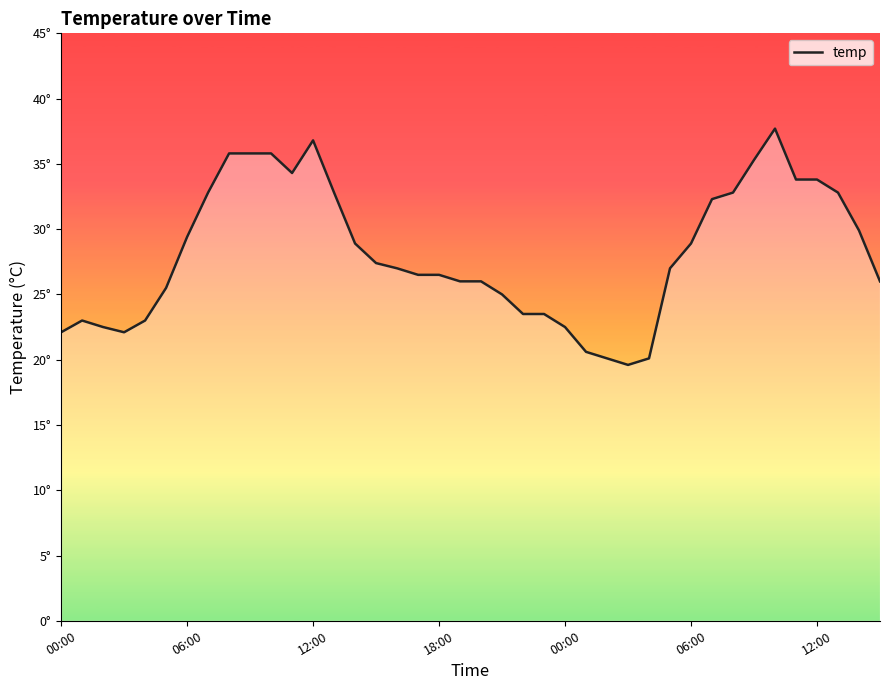

Does the chart display data point markers on the line(s)?

No